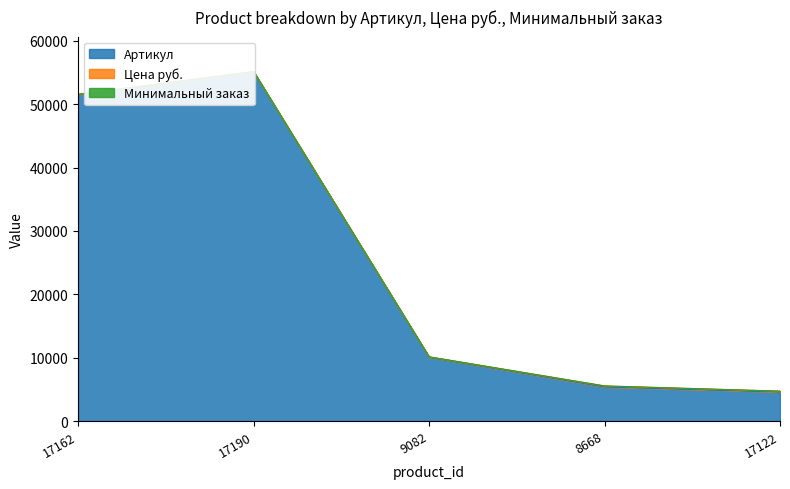

What is the difference between the highest and lowest values at 17190?

55130